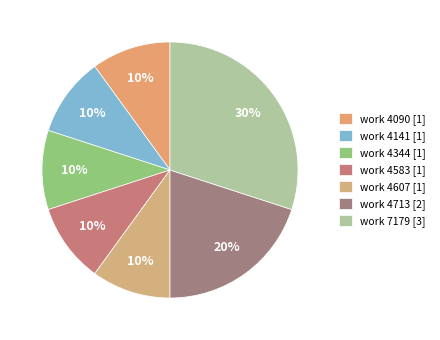

Which slice is the largest?

work 7179 [3]